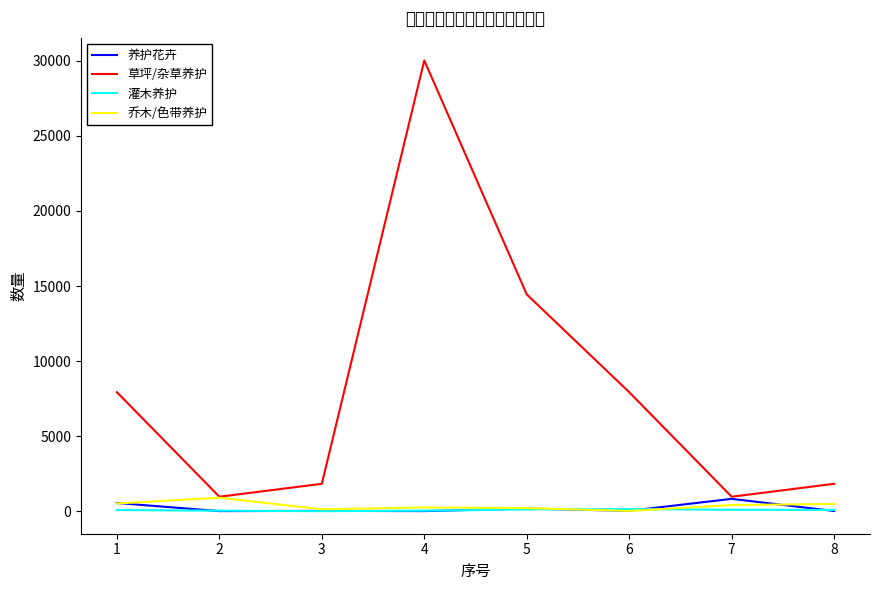

In 草坪/杂草养护, how many points are lower than both neighbors (excluding endpoints)?

2